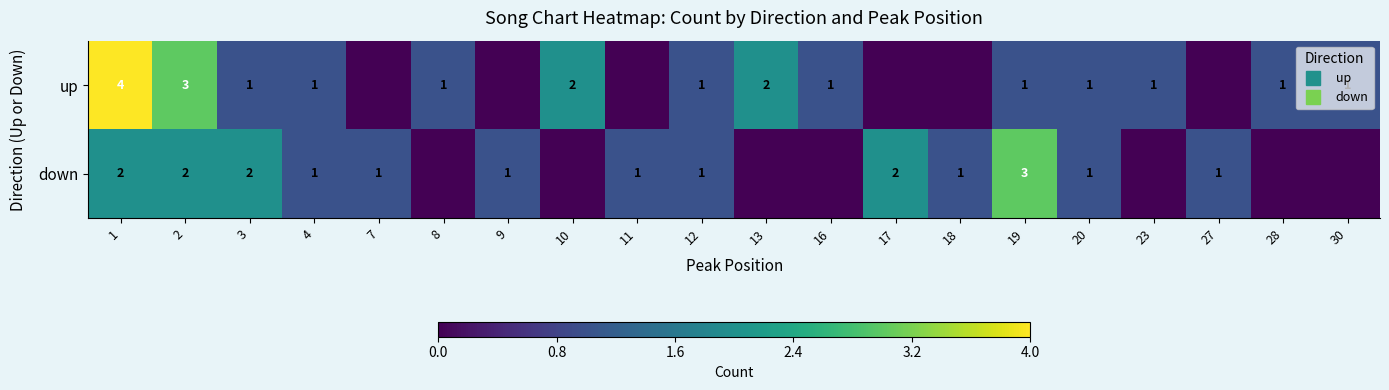

The value of down at 7 is 0. True or false?

False